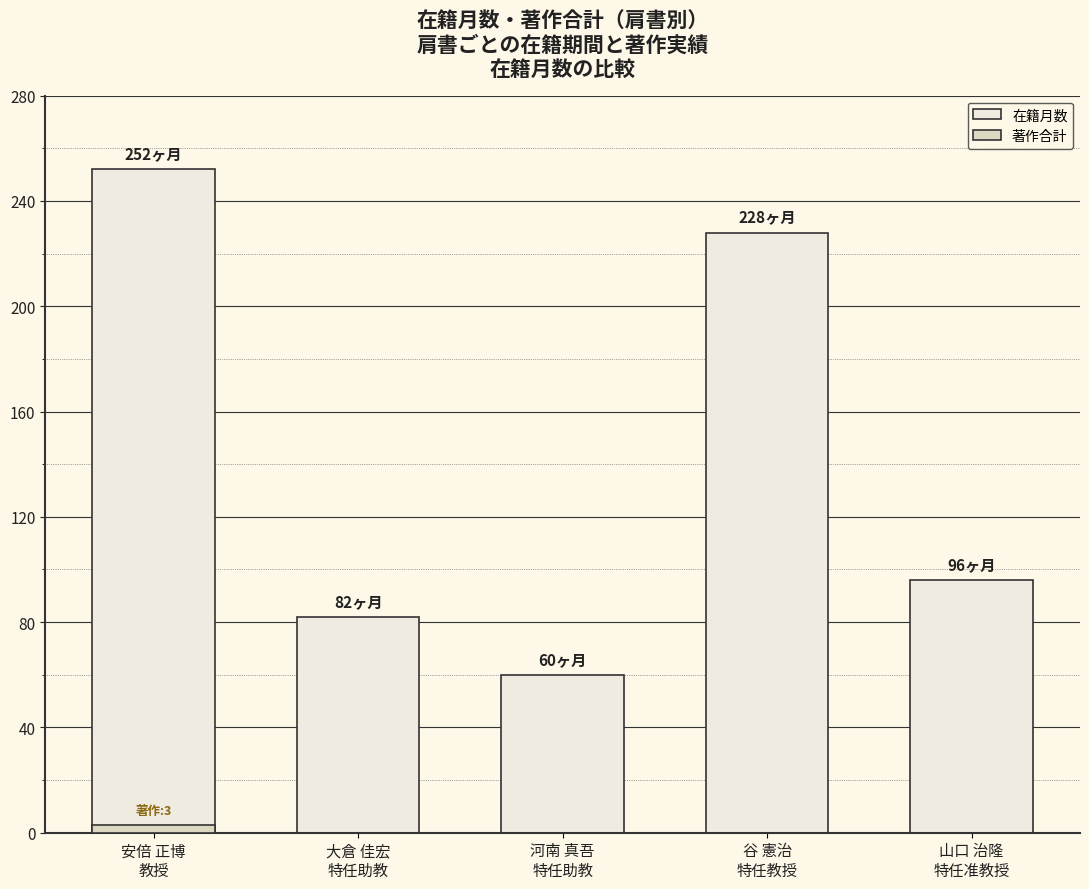

True or false: 在籍月数 has a value of 60 at 河南 真吾
特任助教.

True